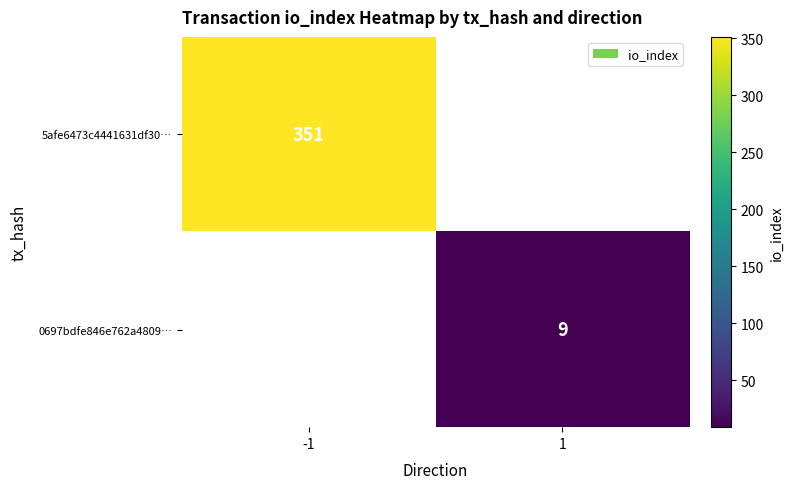

The value of 5afe6473c4441631df30… at -1 is 351. True or false?

True